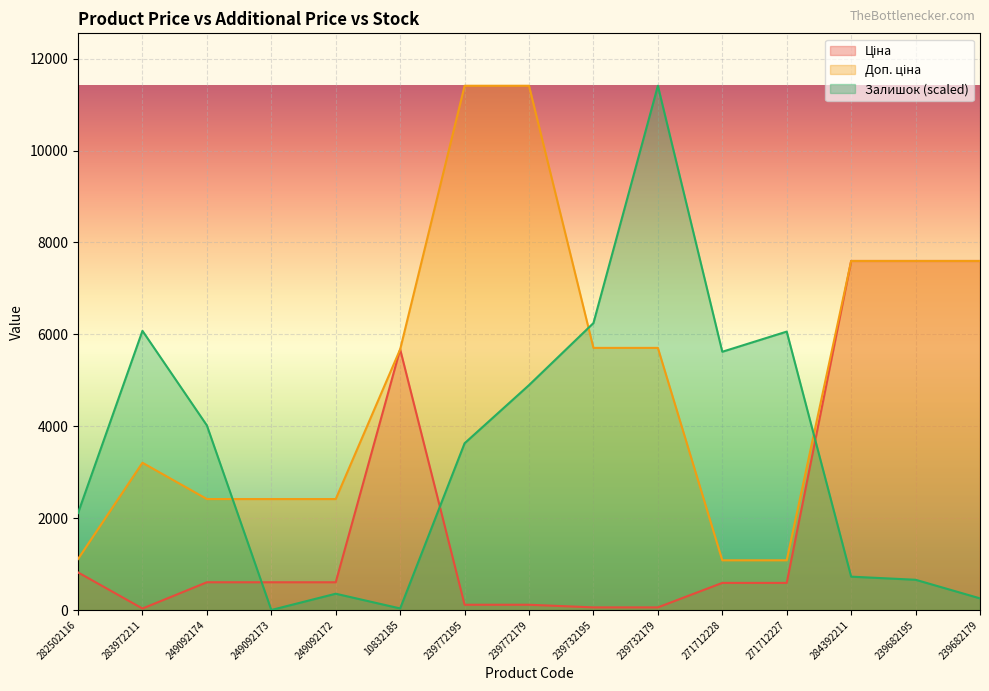

Reading left to right, transcribe all the data shown in this chart.

Ціна: 282502116=818.5	283972211=32.0	249092174=603.7	249092173=603.7	249092172=603.7	10832185=5673.8	239772195=114.1	239772179=114.1	239732195=57.0	239732179=57.0	271712228=589.9	271712227=589.9	284392211=7596.5	239682195=7596.5	239682179=7596.5
Доп. ціна: 282502116=1109.2	283972211=3205.0	249092174=2414.8	249092173=2414.8	249092172=2414.8	10832185=5673.8	239772195=11410.0	239772179=11410.0	239732195=5705.0	239732179=5705.0	271712228=1081.7	271712227=1081.7	284392211=7596.5	239682195=7596.5	239682179=7596.5
Залишок: 282502116=2109.8	283972211=6076.3	249092174=4017.1	249092173=0.0	249092172=354.5	10832185=33.8	239772195=3628.9	239772179=4894.8	239732195=6245.1	239732179=11410.0	271712228=5620.6	271712227=6059.5	284392211=725.8	239682195=658.3	239682179=253.2